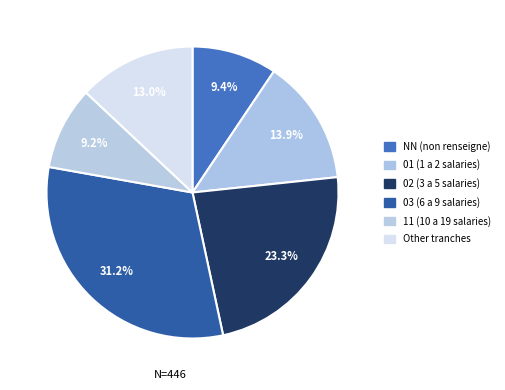

What percentage is the 01 slice, to the nearest percent?

14%